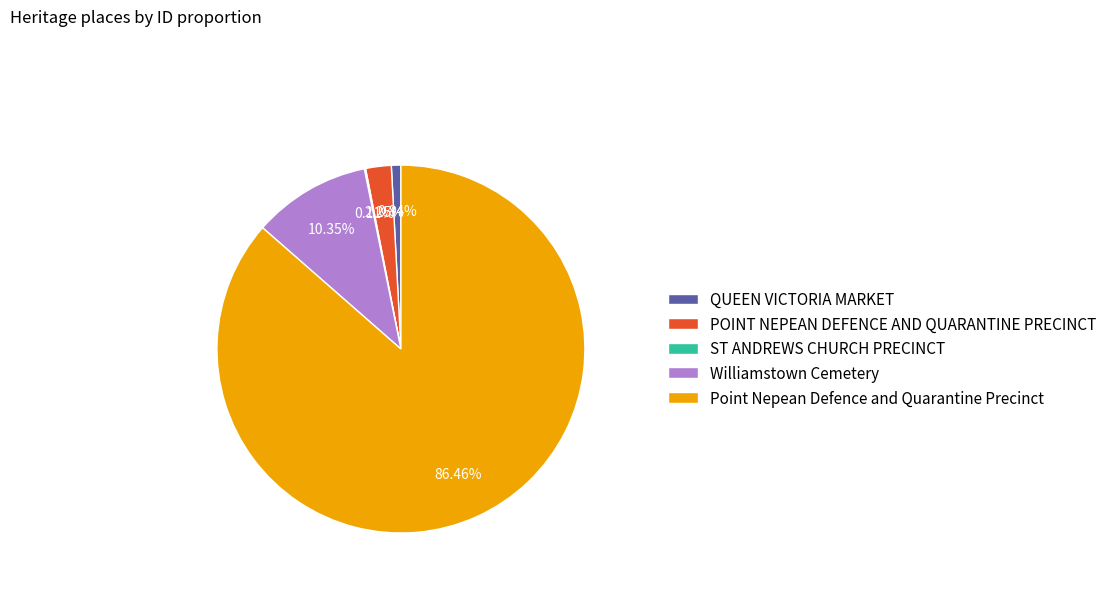

Is it true that Williamstown Cemetery is 3% of the pie?

False